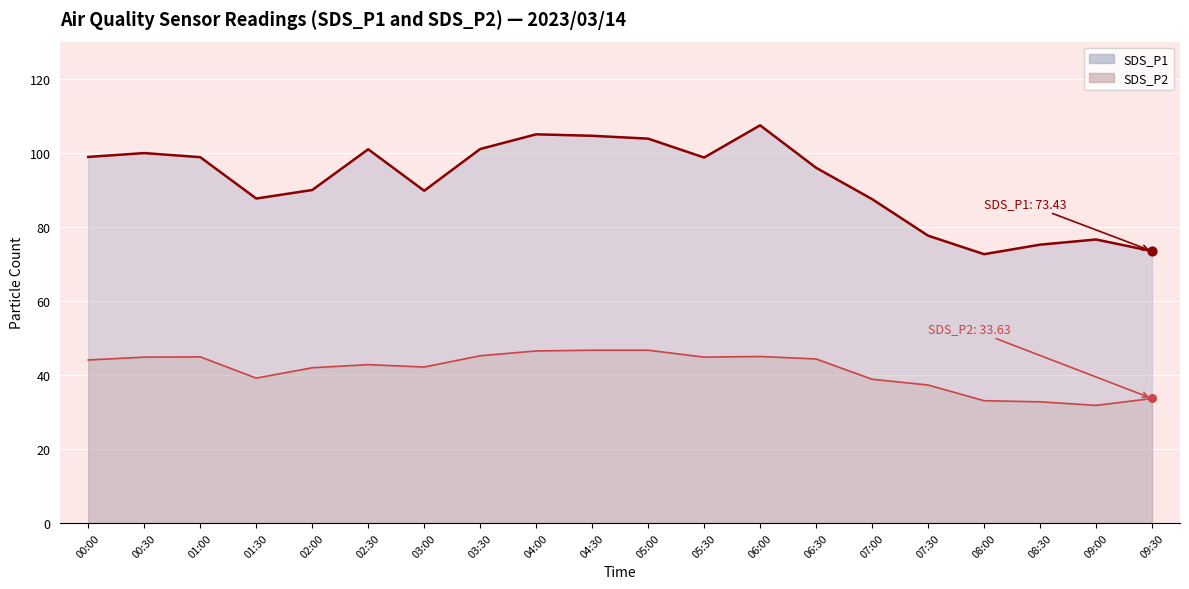

Which series contains the highest Y value?

SDS_P1